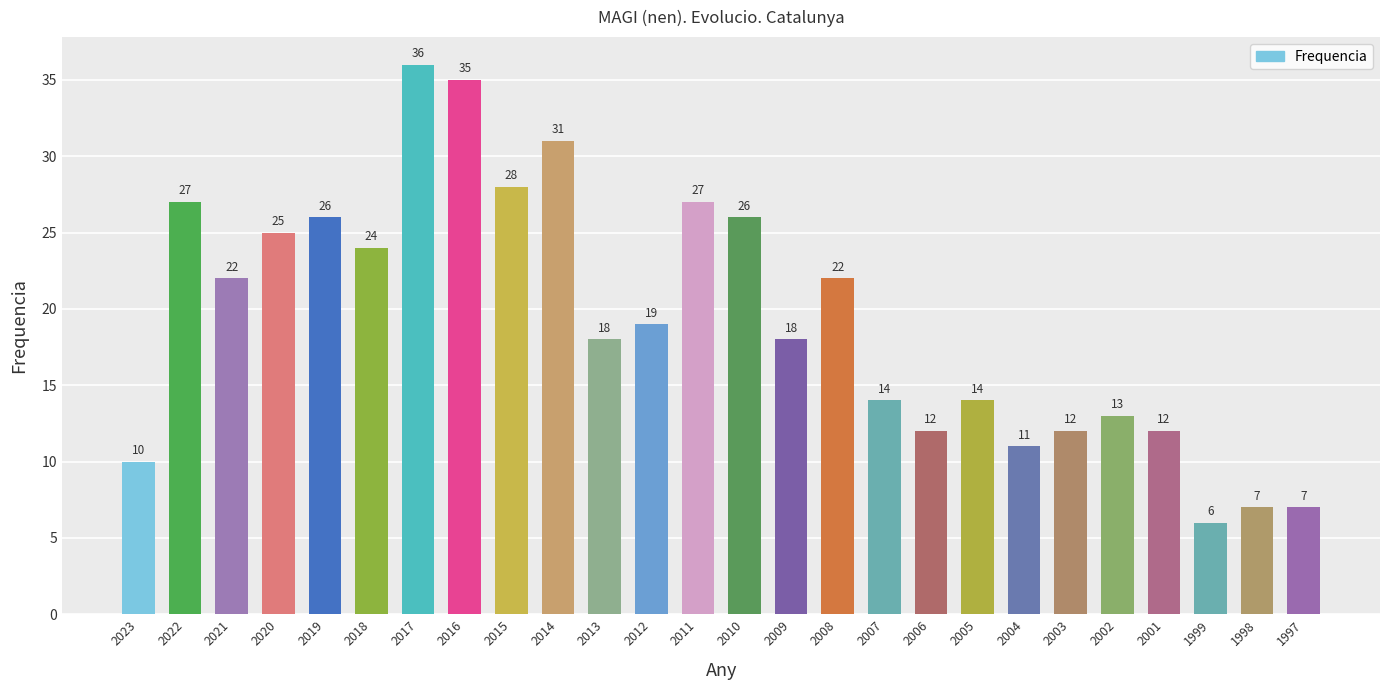

Which label corresponds to the largest value in the chart?

2017